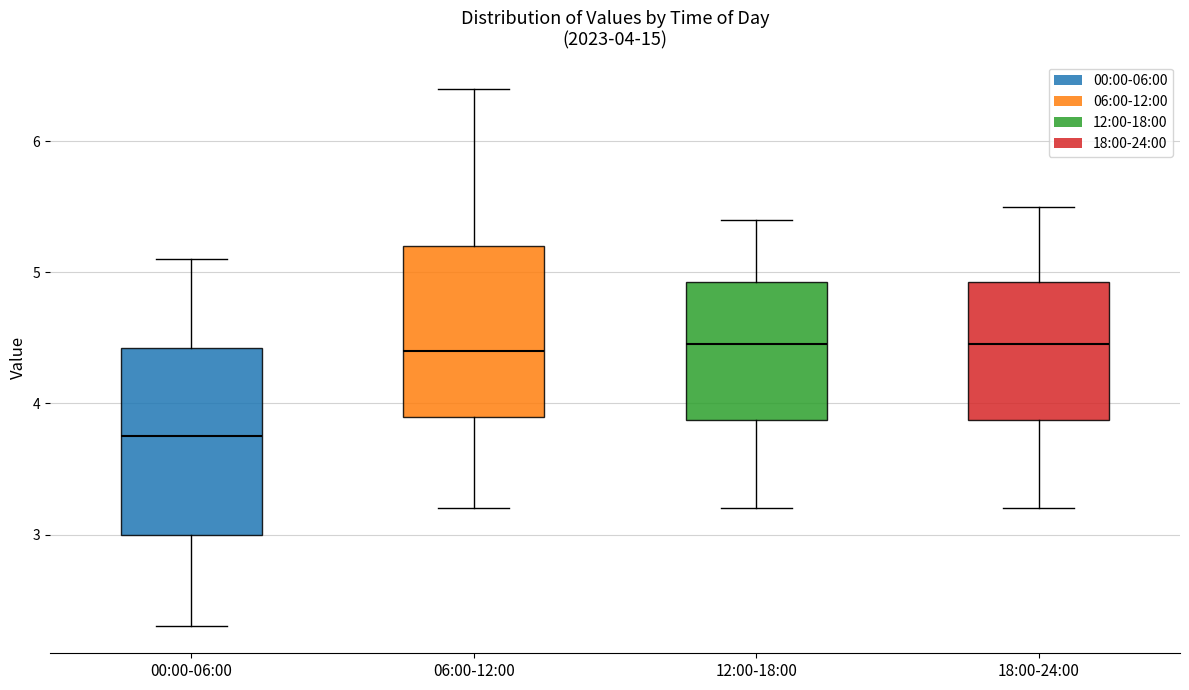

Which box is the tallest, from its lower edge to its upper edge?

00:00-06:00